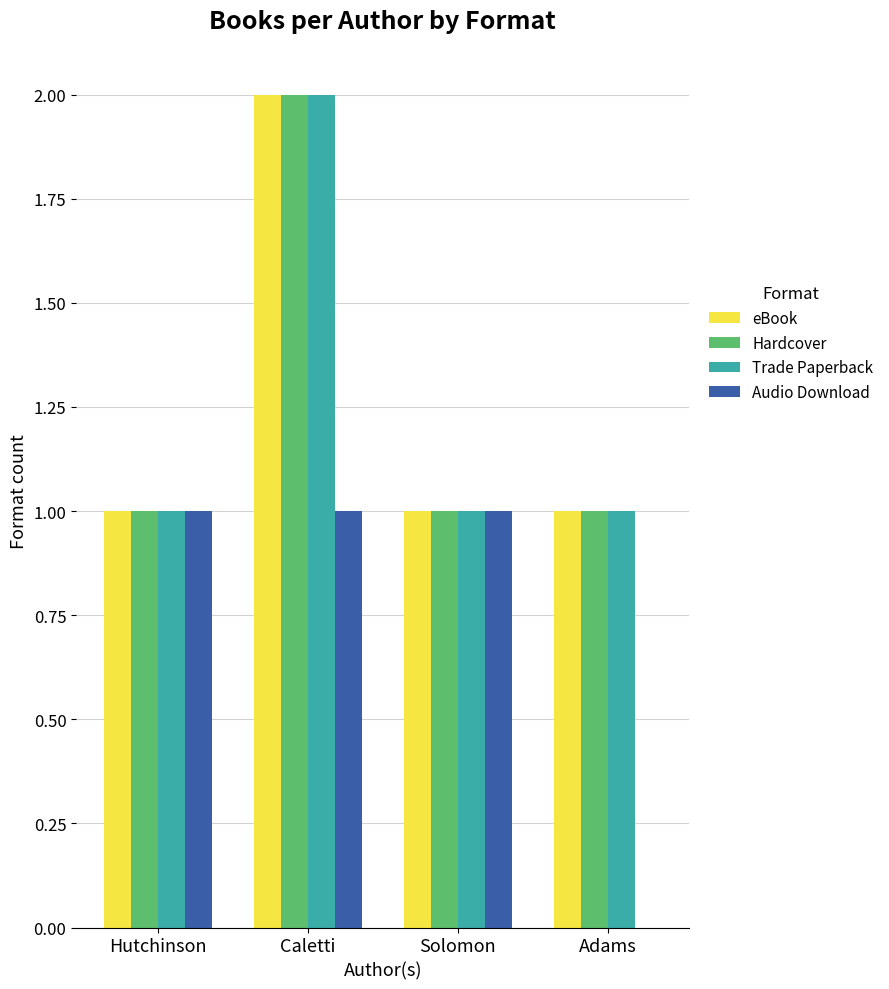

What is the sum of all Hardcover values?

5